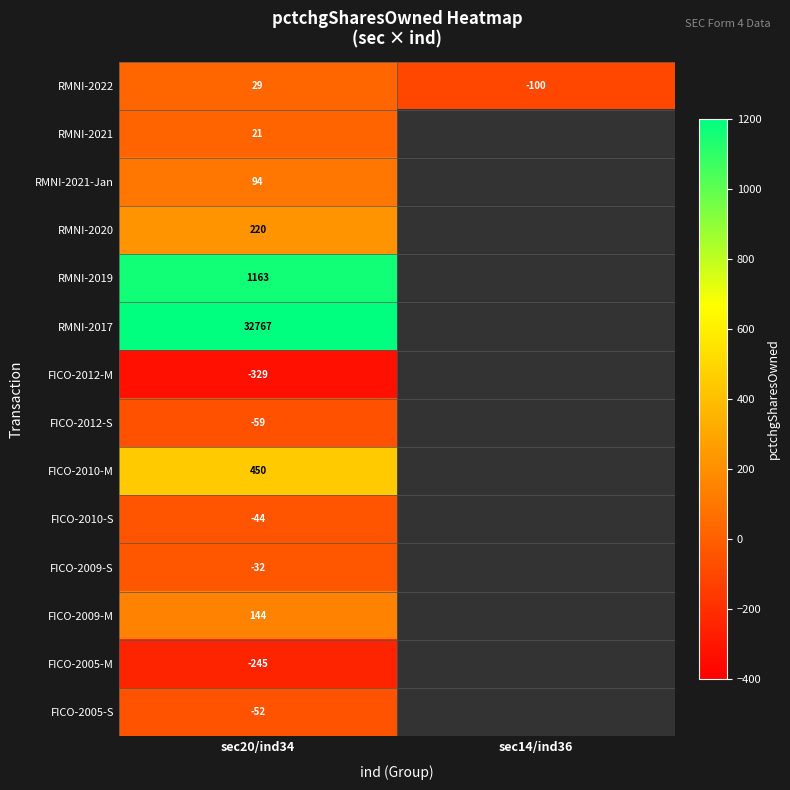

What is the spread (max minus min) of values at sec20/ind34?

33096